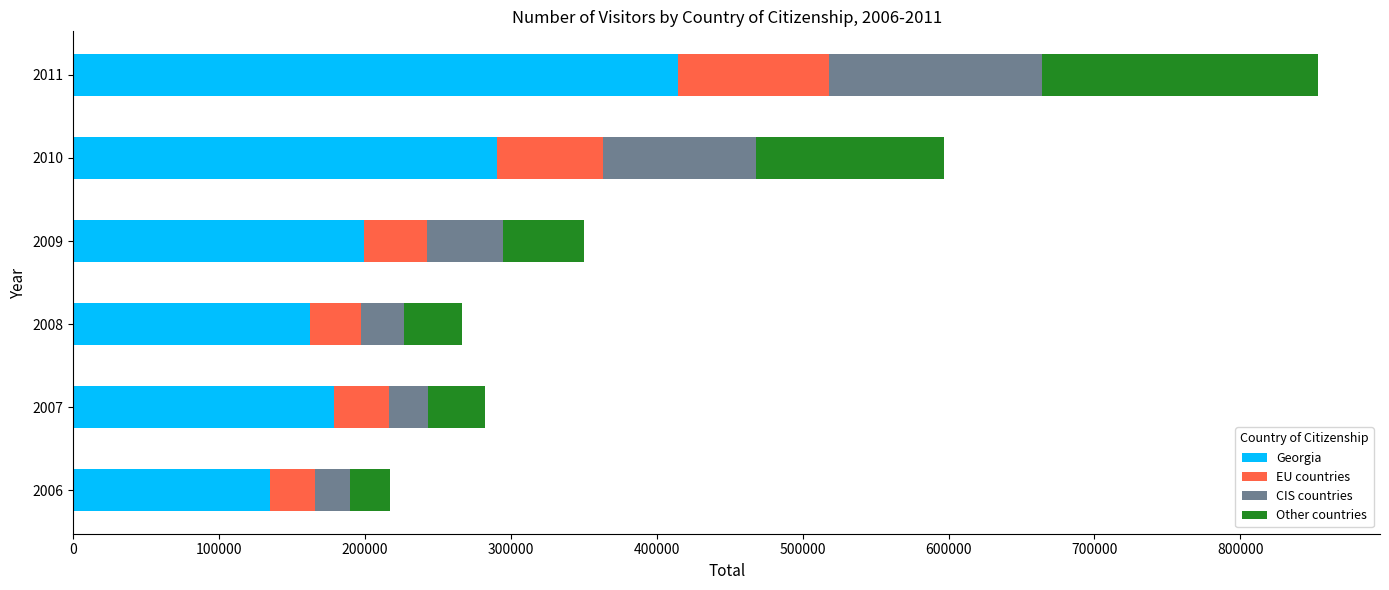

What is the total value across all series at 2009?

350003